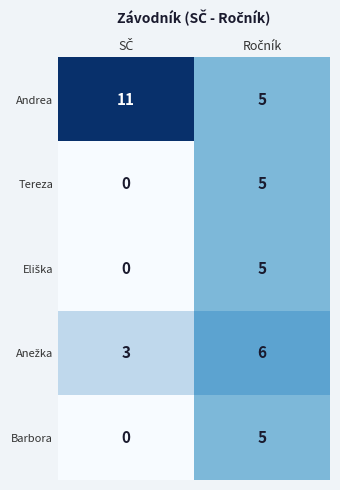

Which series has the largest total across all categories?

Andrea